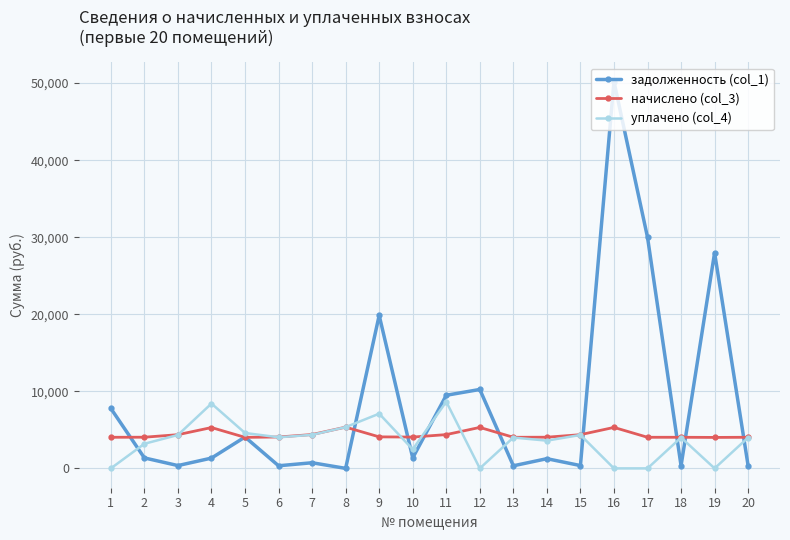

How many lines are shown in the chart?

3